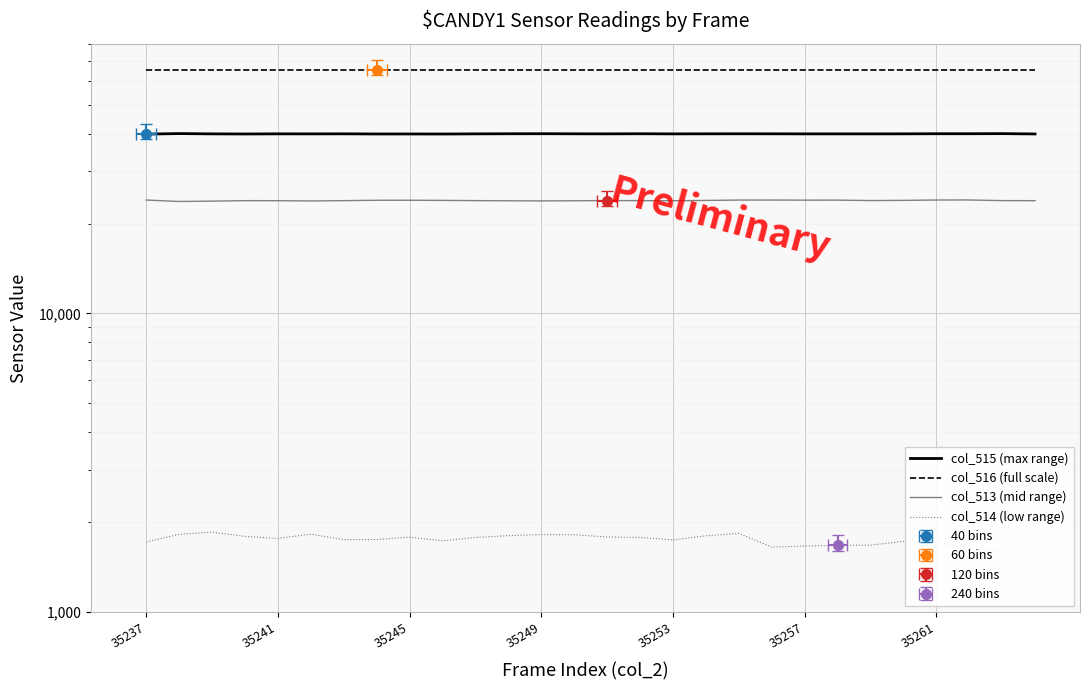

How many lines are shown in the chart?

4